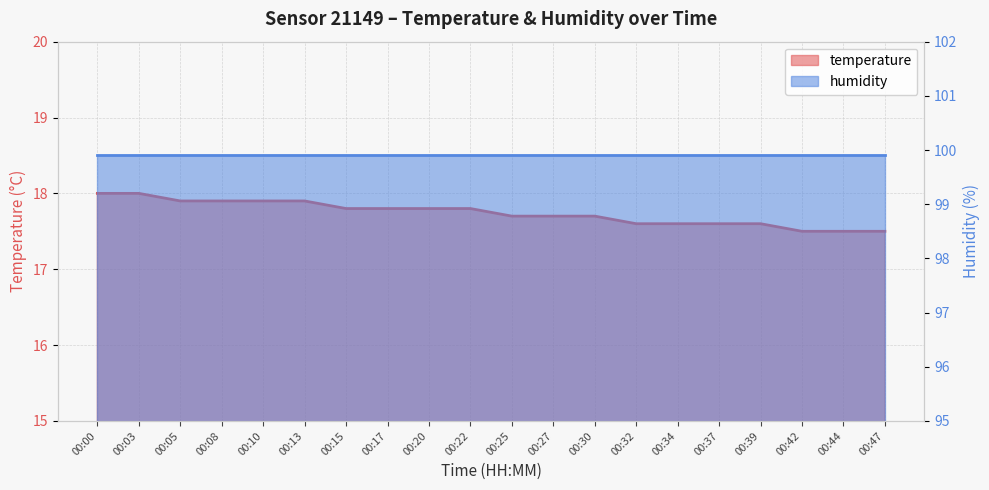

The chart shows a value of 18.0 at 00:03. True or false?

True